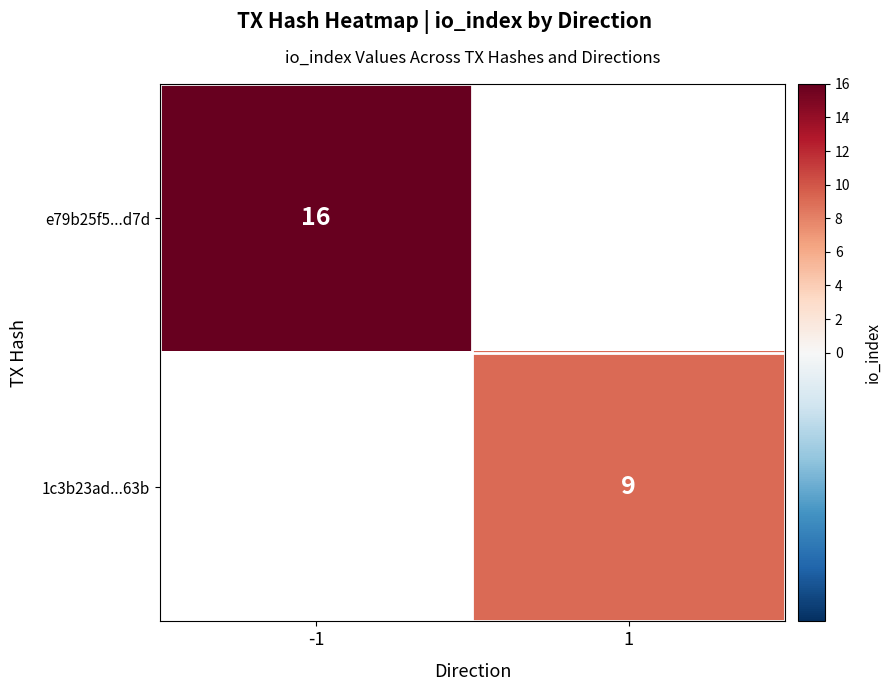

True or false: e79b25f5...d7d has a value of 23 at -1.

False